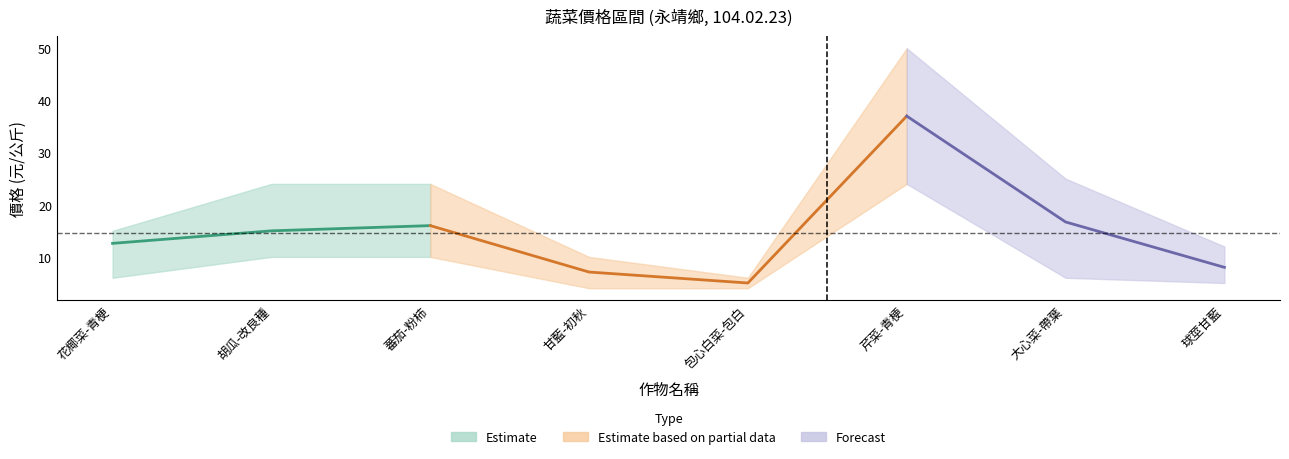

Is it true that 中價 equals 13.0 at 花椰菜-青梗?

True